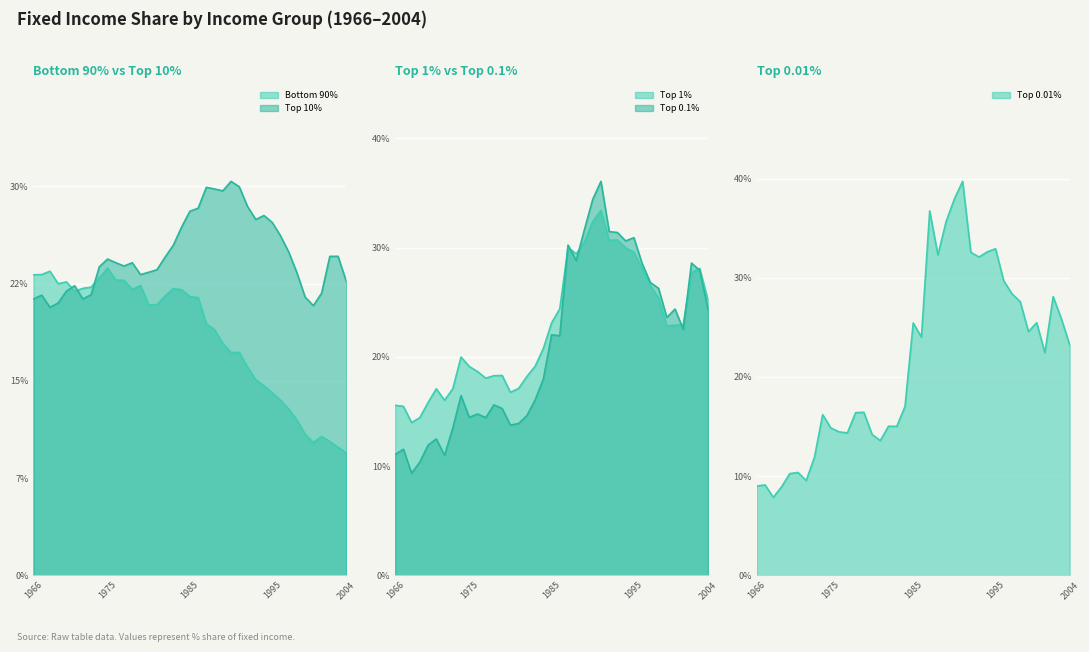

What is the value of the Bottom 90% point at the 23rd from the left?

18.9